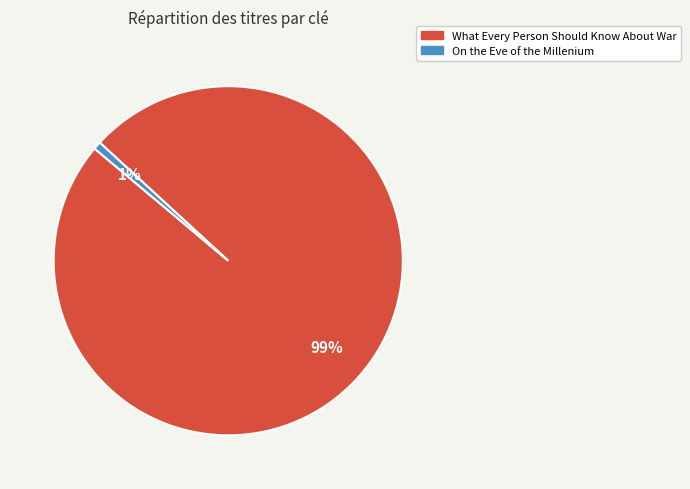

Do On the Eve of the Millenium and What Every Person Should Know About War together represent more than half of the pie?

Yes